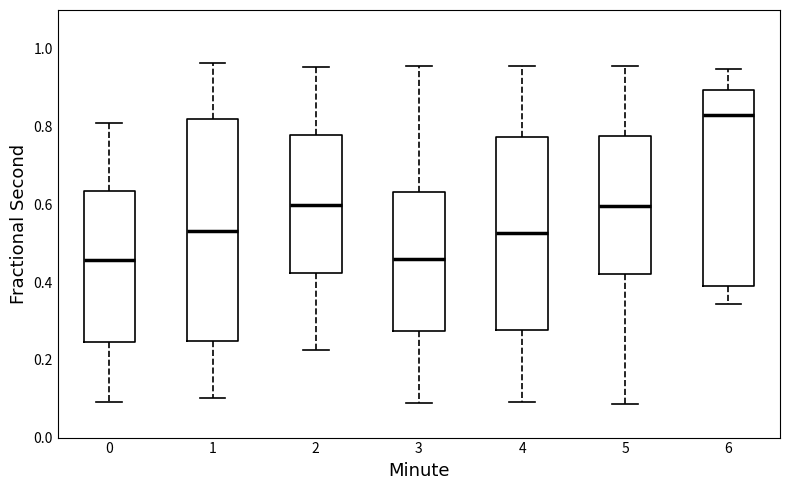

Where is the upper edge of the box at x = 2 on the y-axis? The values are not printed on the chart, so give them approximately, as read against the axis.

0.78